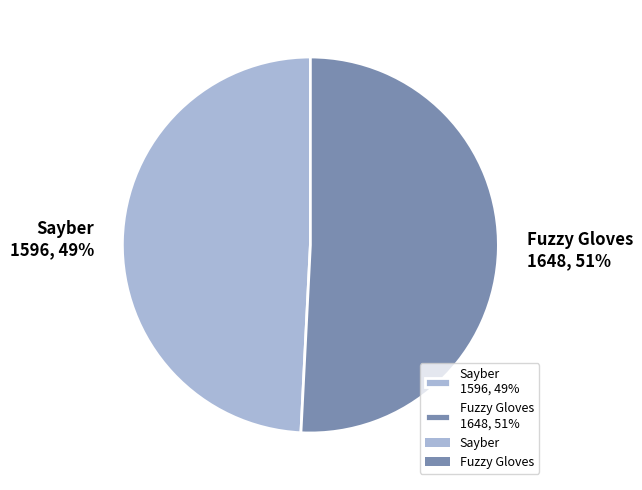

The Sayber slice represents 39% of the pie. True or false?

False